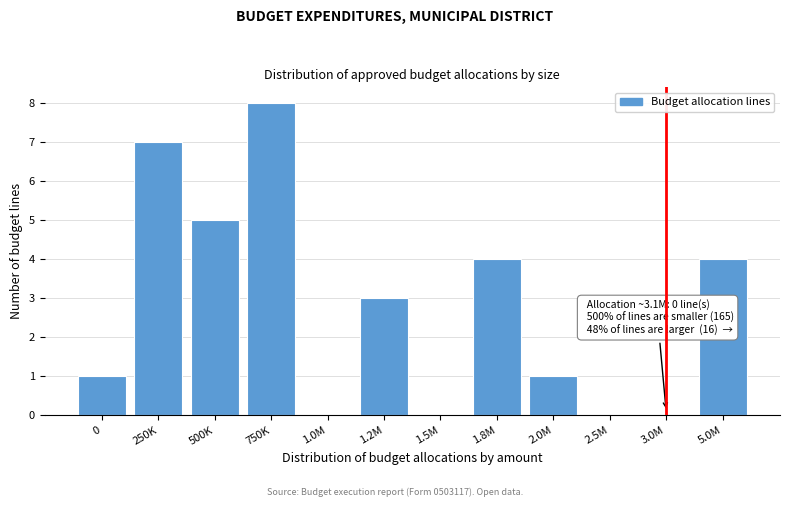

Reading left to right, transcribe all the data shown in this chart.

0=1	250K=7	500K=5	750K=8	1.0M=0	1.2M=3	1.5M=0	1.8M=4	2.0M=1	2.5M=0	3.0M=0	5.0M=4